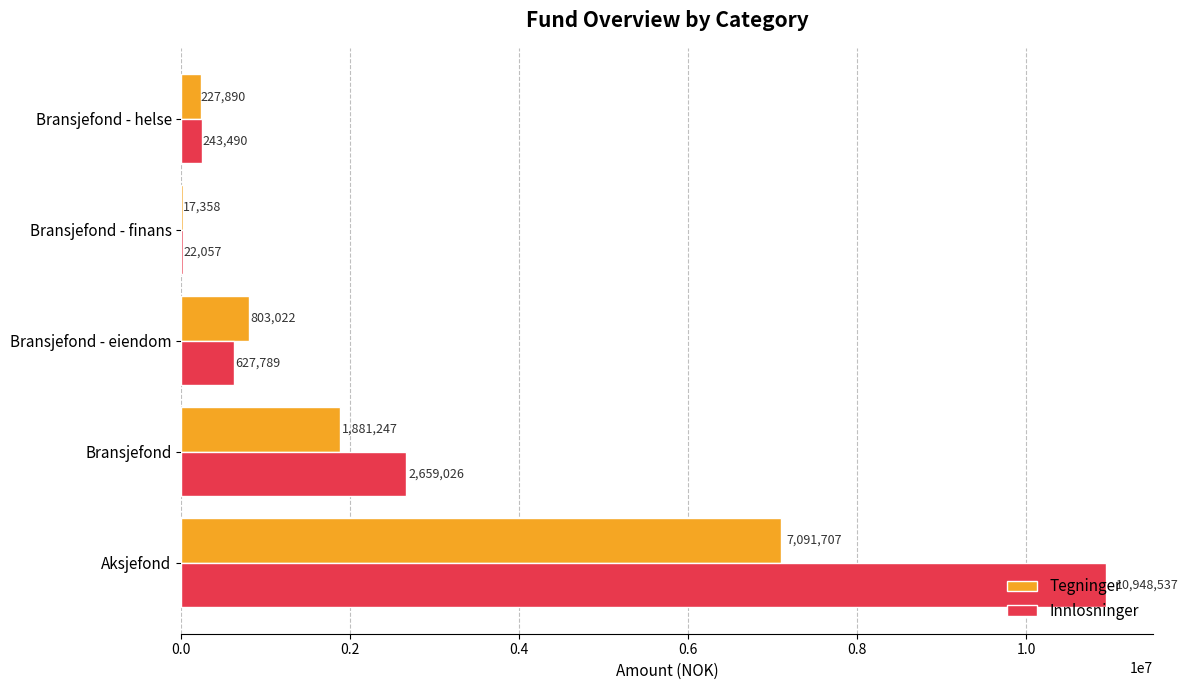

Where is Innlosninger nearest to the value 5485296?

Bransjefond